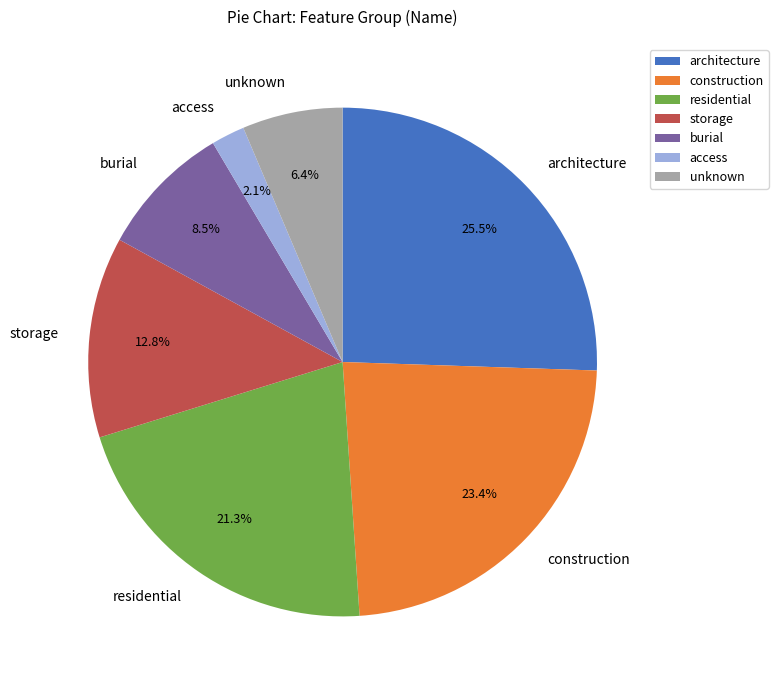

Do access and construction together represent more than half of the pie?

No